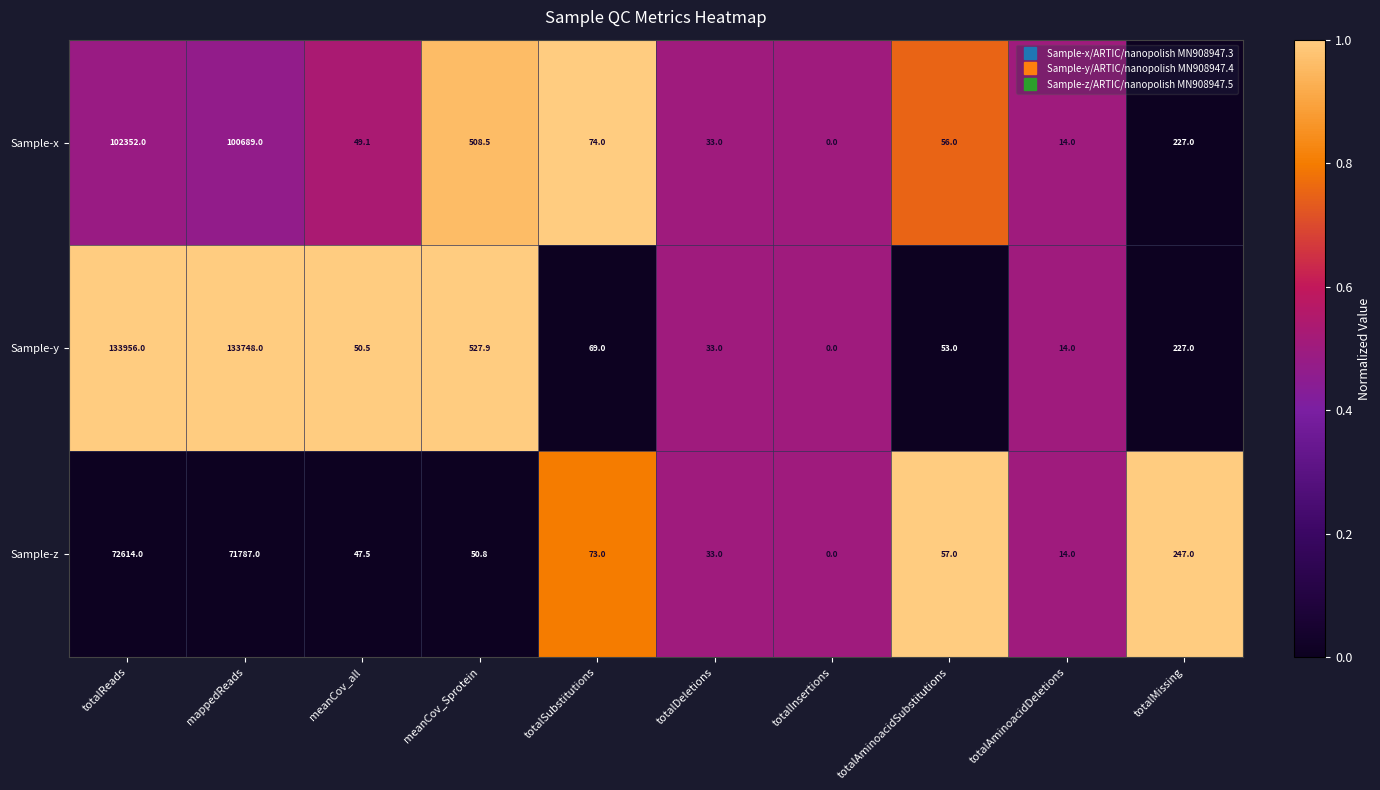

What is the greatest value displayed?

133956.0